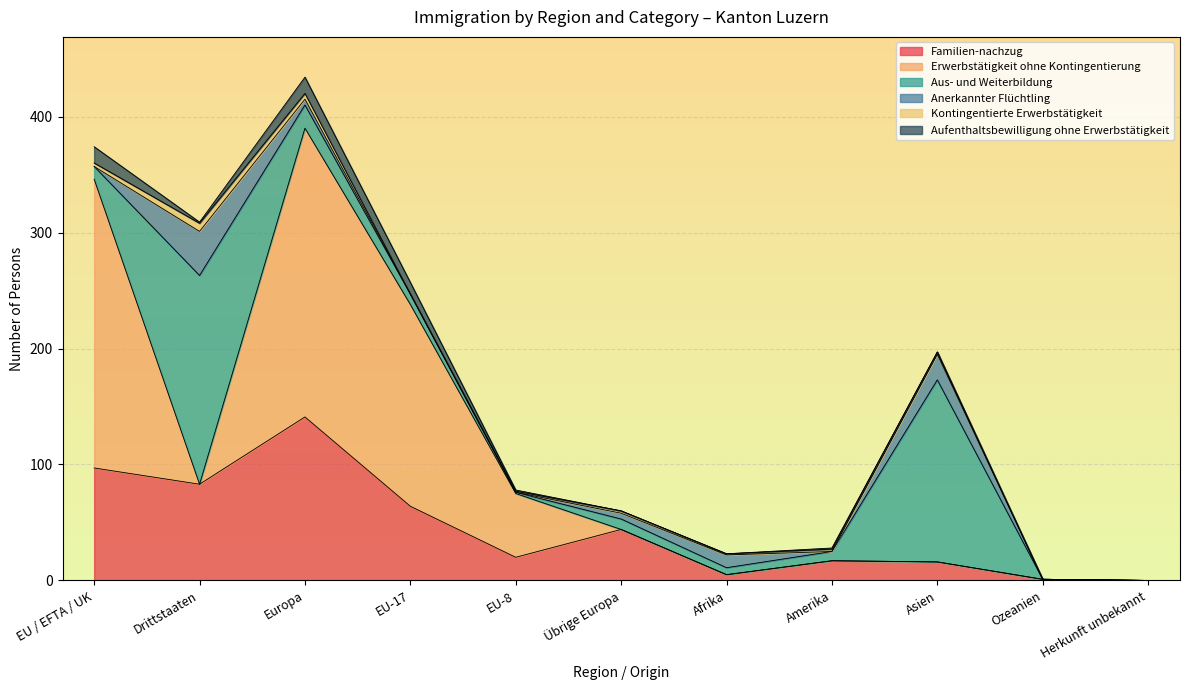

List the series in order of their peak value, highest first.

Erwerbstätigkeit ohne Kontingentierung, Aus- und Weiterbildung, Familien-nachzug, Anerkannter Flüchtling, Aufenthaltsbewilligung ohne Erwerbstätigkeit, Kontingentierte Erwerbstätigkeit